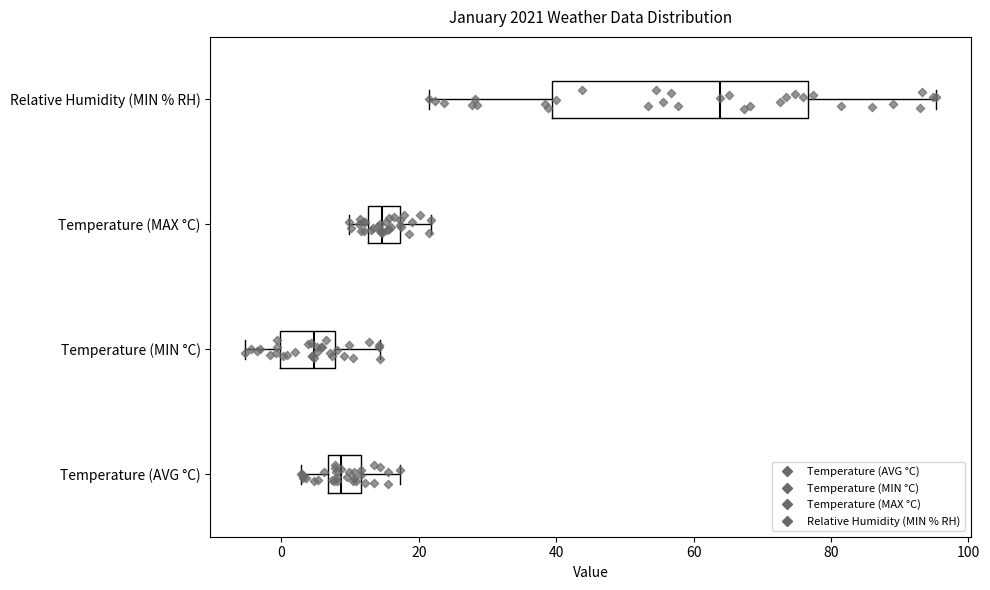

Comparing the boxes themselves (not the whiskers), which one is the widest?

Relative Humidity (MIN % RH)